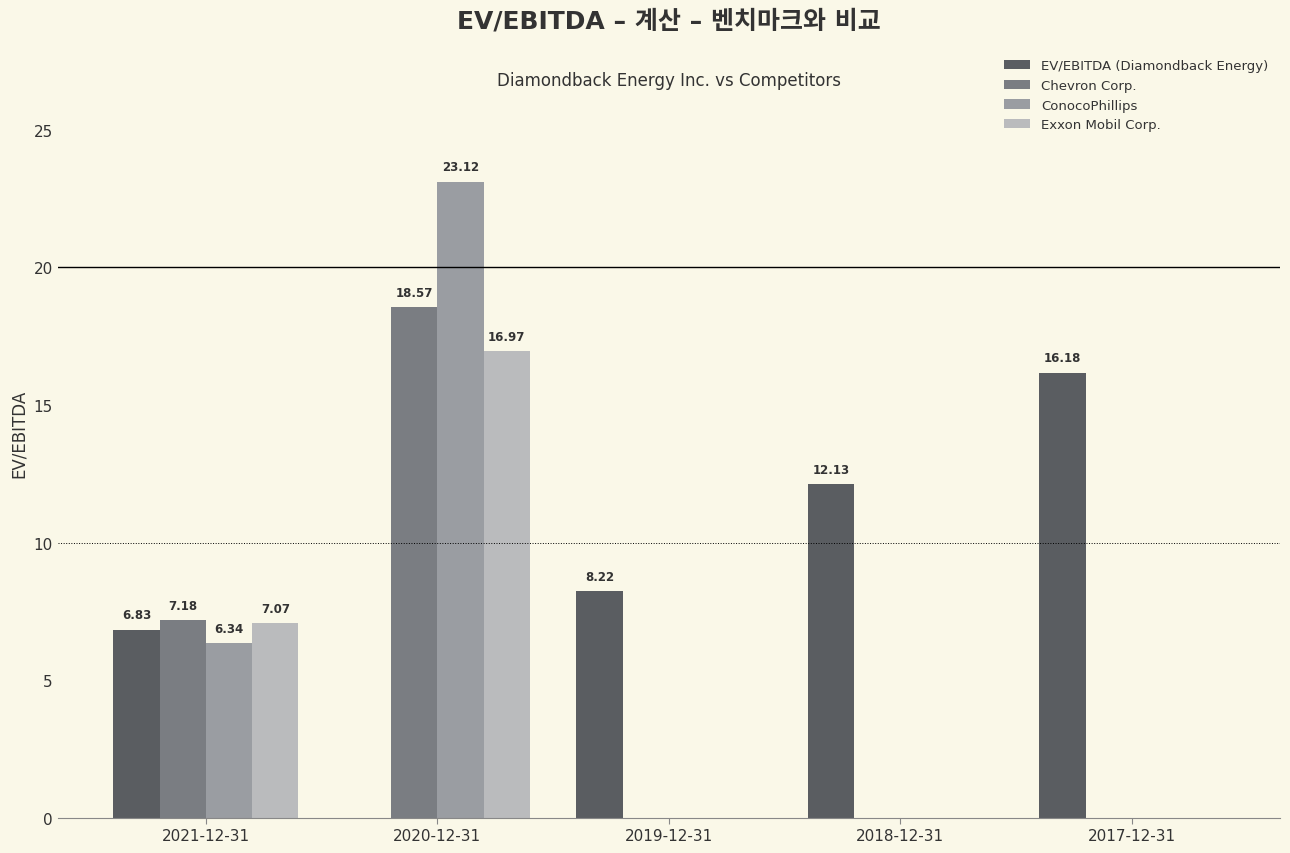

Are the bars grouped side by side (vs. stacked)?

Yes